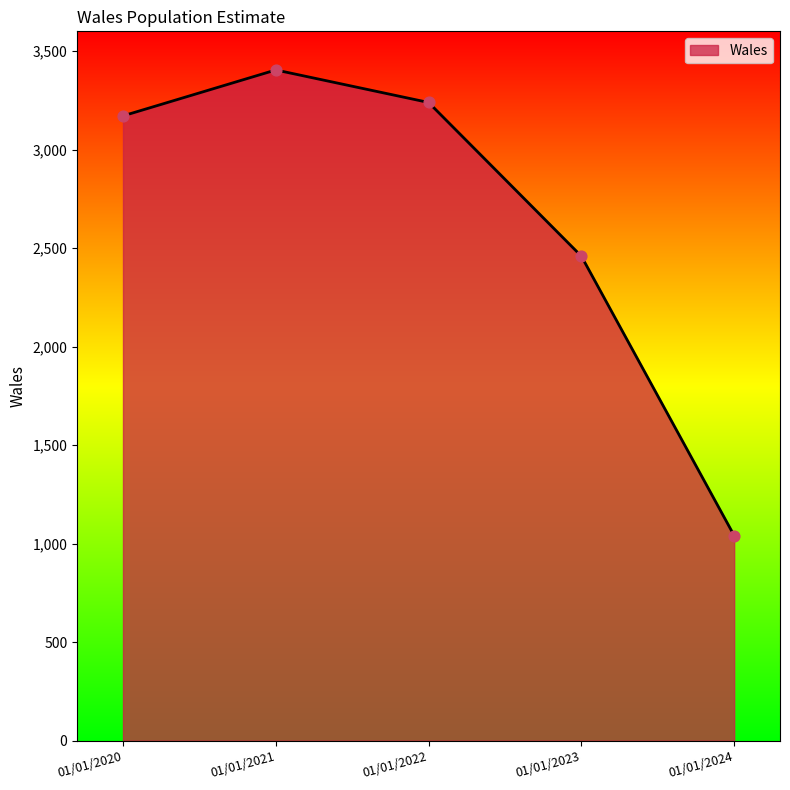

What is the change in value from 01/01/2022 to 01/01/2024?

-2198